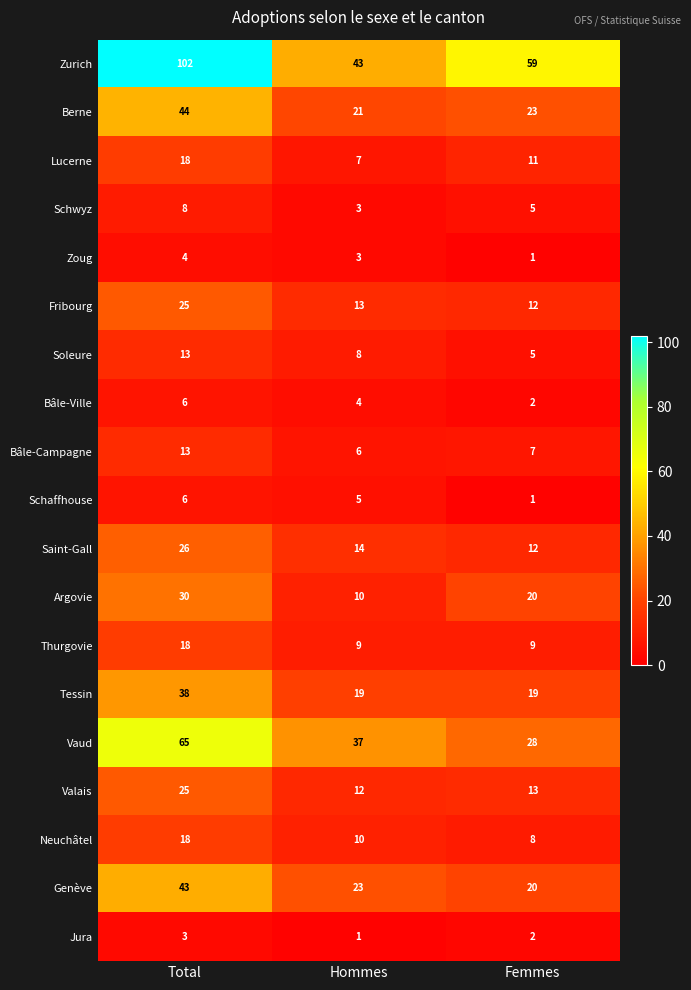

What is the average value of the Argovie series?

20